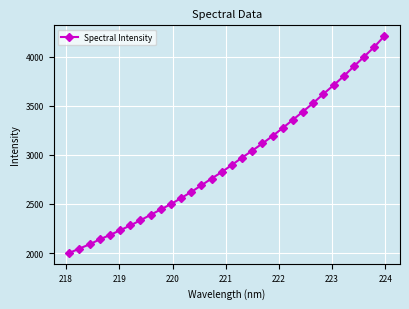

What is the value of the 27th point from the left?

3709.5